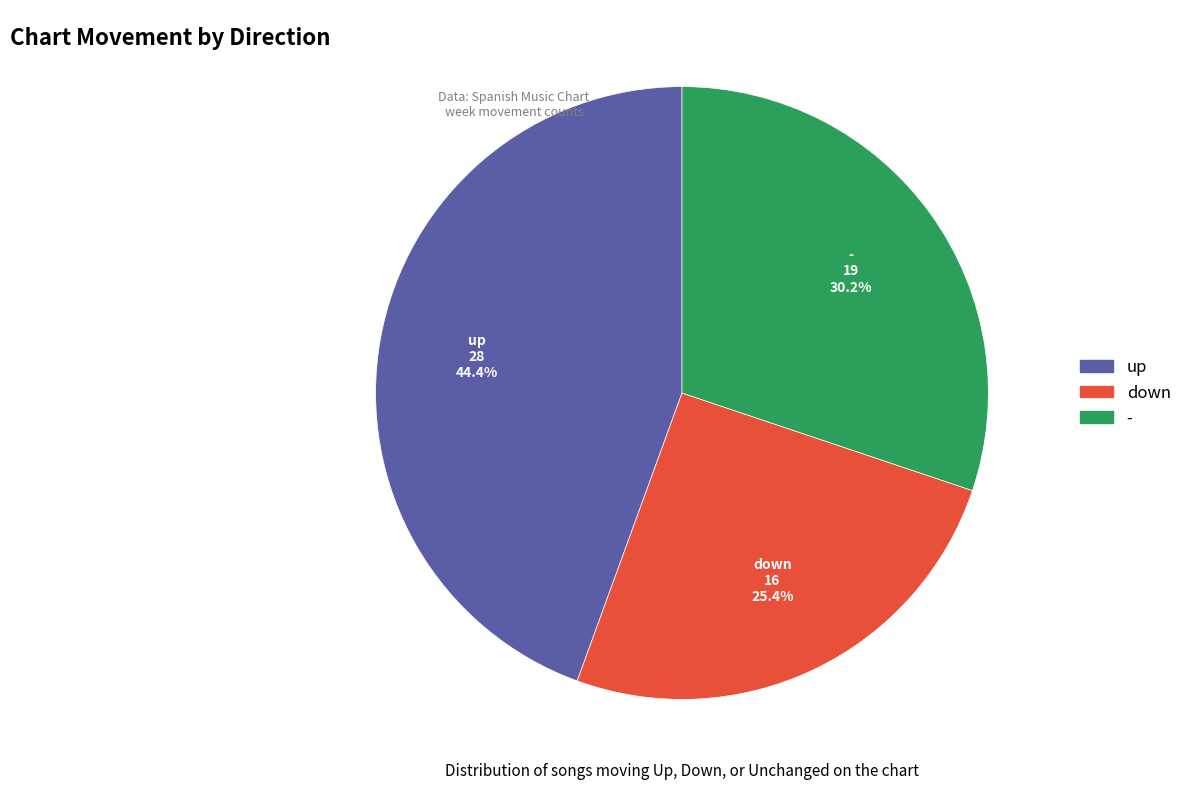

Which category has the smallest portion of the pie?

down